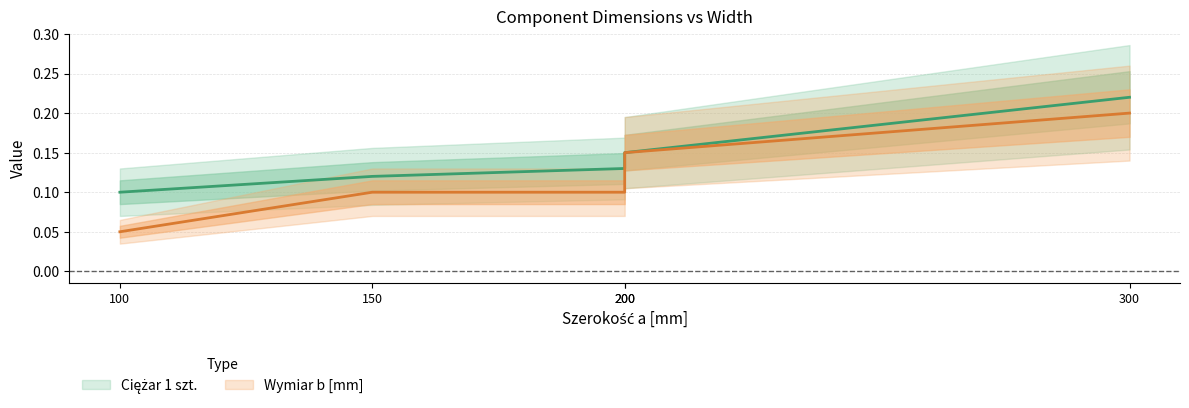

Is it true that Ciężar 1 szt. equals 0.2 at 200?

False